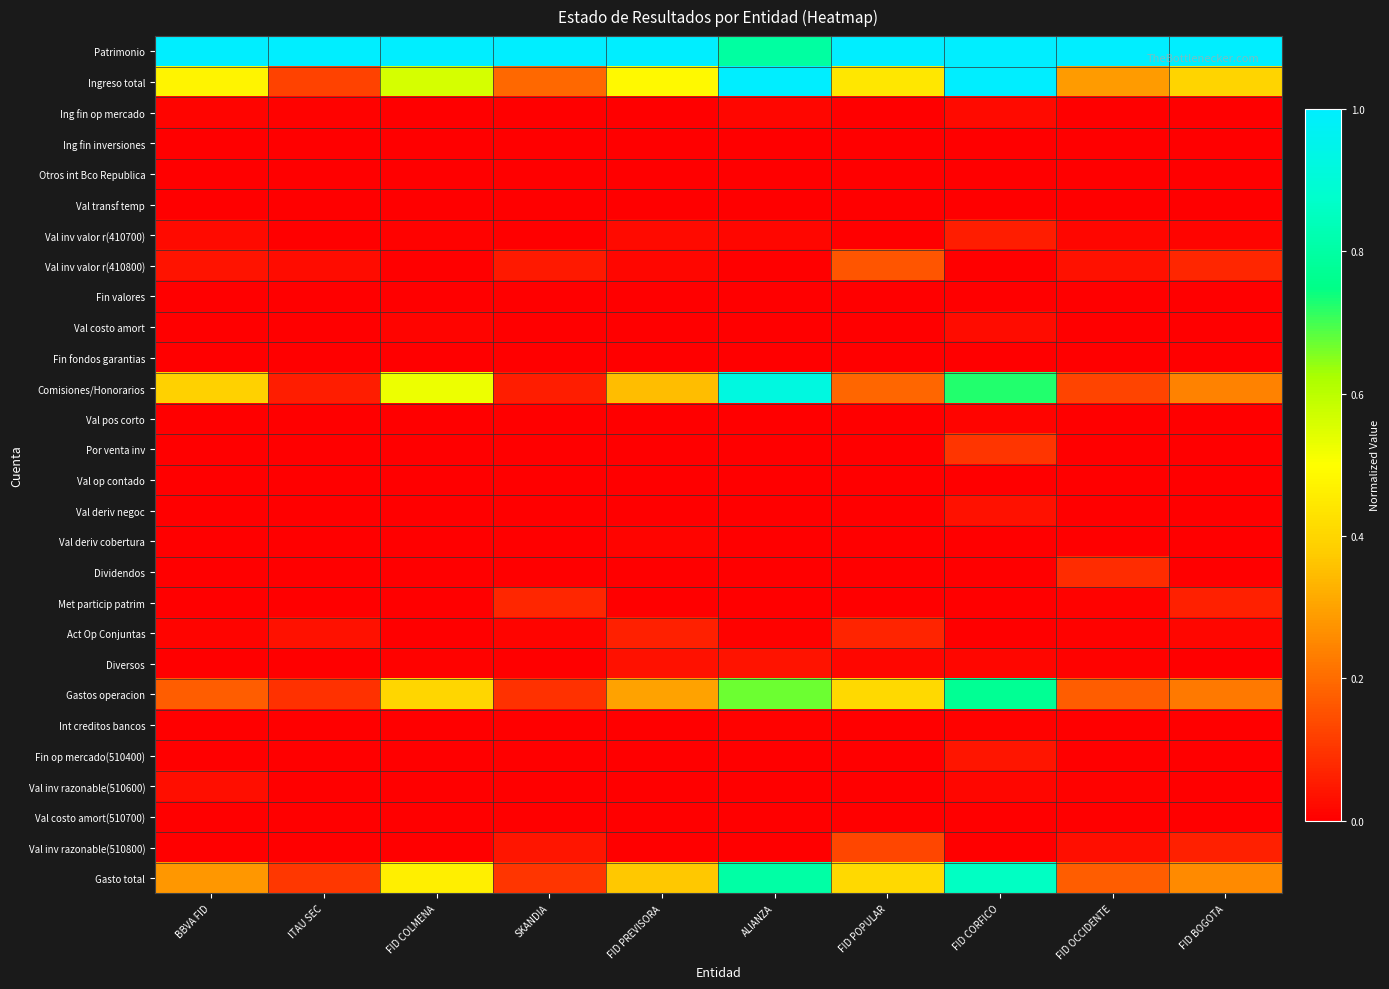

Reading right to left, list all the values displayed in this chart.

Patrimonio: FID BOGOTA=1.0	FID OCCIDENTE=1.0	FID CORFICO=1.0	FID POPULAR=1.0	ALIANZA=0.8	FID PREVISORA=1.0	SKANDIA=1.0	FID COLMENA=1.0	ITAU SEC=1.0	BBVA FID=1.0
Ingreso total: FID BOGOTA=0.4	FID OCCIDENTE=0.3	FID CORFICO=1.0	FID POPULAR=0.4	ALIANZA=1.0	FID PREVISORA=0.5	SKANDIA=0.2	FID COLMENA=0.6	ITAU SEC=0.1	BBVA FID=0.5
Ing fin op mercado: FID BOGOTA=0.0	FID OCCIDENTE=0.0	FID CORFICO=0.0	FID POPULAR=0.0	ALIANZA=0.0	FID PREVISORA=0.0	SKANDIA=0.0	FID COLMENA=0.0	ITAU SEC=0.0	BBVA FID=0.0
Ing fin inversiones: FID BOGOTA=0.0	FID OCCIDENTE=0.0	FID CORFICO=0.0	FID POPULAR=0.0	ALIANZA=0.0	FID PREVISORA=0.0	SKANDIA=0.0	FID COLMENA=0.0	ITAU SEC=0.0	BBVA FID=0.0
Otros int Bco Republica: FID BOGOTA=0.0	FID OCCIDENTE=0.0	FID CORFICO=0.0	FID POPULAR=0.0	ALIANZA=0.0	FID PREVISORA=0.0	SKANDIA=0.0	FID COLMENA=0.0	ITAU SEC=0.0	BBVA FID=0.0
Val transf temp: FID BOGOTA=0.0	FID OCCIDENTE=0.0	FID CORFICO=0.0	FID POPULAR=0.0	ALIANZA=0.0	FID PREVISORA=0.0	SKANDIA=0.0	FID COLMENA=0.0	ITAU SEC=0.0	BBVA FID=0.0
Val inv valor r(410700): FID BOGOTA=0.0	FID OCCIDENTE=0.0	FID CORFICO=0.1	FID POPULAR=0.0	ALIANZA=0.0	FID PREVISORA=0.0	SKANDIA=0.0	FID COLMENA=0.0	ITAU SEC=0.0	BBVA FID=0.0
Val inv valor r(410800): FID BOGOTA=0.1	FID OCCIDENTE=0.0	FID CORFICO=0.0	FID POPULAR=0.2	ALIANZA=0.0	FID PREVISORA=0.0	SKANDIA=0.1	FID COLMENA=0.0	ITAU SEC=0.0	BBVA FID=0.0
Fin valores: FID BOGOTA=0.0	FID OCCIDENTE=0.0	FID CORFICO=0.0	FID POPULAR=0.0	ALIANZA=0.0	FID PREVISORA=0.0	SKANDIA=0.0	FID COLMENA=0.0	ITAU SEC=0.0	BBVA FID=0.0
Val costo amort: FID BOGOTA=0.0	FID OCCIDENTE=0.0	FID CORFICO=0.0	FID POPULAR=0.0	ALIANZA=0.0	FID PREVISORA=0.0	SKANDIA=0.0	FID COLMENA=0.0	ITAU SEC=0.0	BBVA FID=0.0
Fin fondos garantias: FID BOGOTA=0.0	FID OCCIDENTE=0.0	FID CORFICO=0.0	FID POPULAR=0.0	ALIANZA=0.0	FID PREVISORA=0.0	SKANDIA=0.0	FID COLMENA=0.0	ITAU SEC=0.0	BBVA FID=0.0
Comisiones/Honorarios: FID BOGOTA=0.2	FID OCCIDENTE=0.1	FID CORFICO=0.7	FID POPULAR=0.2	ALIANZA=0.9	FID PREVISORA=0.3	SKANDIA=0.1	FID COLMENA=0.5	ITAU SEC=0.1	BBVA FID=0.4
Val pos corto: FID BOGOTA=0.0	FID OCCIDENTE=0.0	FID CORFICO=0.0	FID POPULAR=0.0	ALIANZA=0.0	FID PREVISORA=0.0	SKANDIA=0.0	FID COLMENA=0.0	ITAU SEC=0.0	BBVA FID=0.0
Por venta inv: FID BOGOTA=0.0	FID OCCIDENTE=0.0	FID CORFICO=0.1	FID POPULAR=0.0	ALIANZA=0.0	FID PREVISORA=0.0	SKANDIA=0.0	FID COLMENA=0.0	ITAU SEC=0.0	BBVA FID=0.0
Val op contado: FID BOGOTA=0.0	FID OCCIDENTE=0.0	FID CORFICO=0.0	FID POPULAR=0.0	ALIANZA=0.0	FID PREVISORA=0.0	SKANDIA=0.0	FID COLMENA=0.0	ITAU SEC=0.0	BBVA FID=0.0
Val deriv negoc: FID BOGOTA=0.0	FID OCCIDENTE=0.0	FID CORFICO=0.0	FID POPULAR=0.0	ALIANZA=0.0	FID PREVISORA=0.0	SKANDIA=0.0	FID COLMENA=0.0	ITAU SEC=0.0	BBVA FID=0.0
Val deriv cobertura: FID BOGOTA=0.0	FID OCCIDENTE=0.0	FID CORFICO=0.0	FID POPULAR=0.0	ALIANZA=0.0	FID PREVISORA=0.0	SKANDIA=0.0	FID COLMENA=0.0	ITAU SEC=0.0	BBVA FID=0.0
Dividendos: FID BOGOTA=0.0	FID OCCIDENTE=0.1	FID CORFICO=0.0	FID POPULAR=0.0	ALIANZA=0.0	FID PREVISORA=0.0	SKANDIA=0.0	FID COLMENA=0.0	ITAU SEC=0.0	BBVA FID=0.0
Met particip patrim: FID BOGOTA=0.1	FID OCCIDENTE=0.0	FID CORFICO=0.0	FID POPULAR=0.0	ALIANZA=0.0	FID PREVISORA=0.0	SKANDIA=0.1	FID COLMENA=0.0	ITAU SEC=0.0	BBVA FID=0.0
Act Op Conjuntas: FID BOGOTA=0.0	FID OCCIDENTE=0.0	FID CORFICO=0.0	FID POPULAR=0.1	ALIANZA=0.0	FID PREVISORA=0.1	SKANDIA=0.0	FID COLMENA=0.0	ITAU SEC=0.0	BBVA FID=0.0
Diversos: FID BOGOTA=0.0	FID OCCIDENTE=0.0	FID CORFICO=0.0	FID POPULAR=0.0	ALIANZA=0.0	FID PREVISORA=0.0	SKANDIA=0.0	FID COLMENA=0.0	ITAU SEC=0.0	BBVA FID=0.0
Gastos operacion: FID BOGOTA=0.2	FID OCCIDENTE=0.2	FID CORFICO=0.8	FID POPULAR=0.4	ALIANZA=0.7	FID PREVISORA=0.3	SKANDIA=0.1	FID COLMENA=0.4	ITAU SEC=0.1	BBVA FID=0.2
Int creditos bancos: FID BOGOTA=0.0	FID OCCIDENTE=0.0	FID CORFICO=0.0	FID POPULAR=0.0	ALIANZA=0.0	FID PREVISORA=0.0	SKANDIA=0.0	FID COLMENA=0.0	ITAU SEC=0.0	BBVA FID=0.0
Fin op mercado(510400): FID BOGOTA=0.0	FID OCCIDENTE=0.0	FID CORFICO=0.0	FID POPULAR=0.0	ALIANZA=0.0	FID PREVISORA=0.0	SKANDIA=0.0	FID COLMENA=0.0	ITAU SEC=0.0	BBVA FID=0.0
Val inv razonable(510600): FID BOGOTA=0.0	FID OCCIDENTE=0.0	FID CORFICO=0.0	FID POPULAR=0.0	ALIANZA=0.0	FID PREVISORA=0.0	SKANDIA=0.0	FID COLMENA=0.0	ITAU SEC=0.0	BBVA FID=0.0
Val costo amort(510700): FID BOGOTA=0.0	FID OCCIDENTE=0.0	FID CORFICO=0.0	FID POPULAR=0.0	ALIANZA=0.0	FID PREVISORA=0.0	SKANDIA=0.0	FID COLMENA=0.0	ITAU SEC=0.0	BBVA FID=0.0
Val inv razonable(510800): FID BOGOTA=0.1	FID OCCIDENTE=0.0	FID CORFICO=0.0	FID POPULAR=0.1	ALIANZA=0.0	FID PREVISORA=0.0	SKANDIA=0.0	FID COLMENA=0.0	ITAU SEC=0.0	BBVA FID=0.0
Gasto total: FID BOGOTA=0.3	FID OCCIDENTE=0.2	FID CORFICO=0.9	FID POPULAR=0.4	ALIANZA=0.8	FID PREVISORA=0.4	SKANDIA=0.1	FID COLMENA=0.5	ITAU SEC=0.1	BBVA FID=0.3